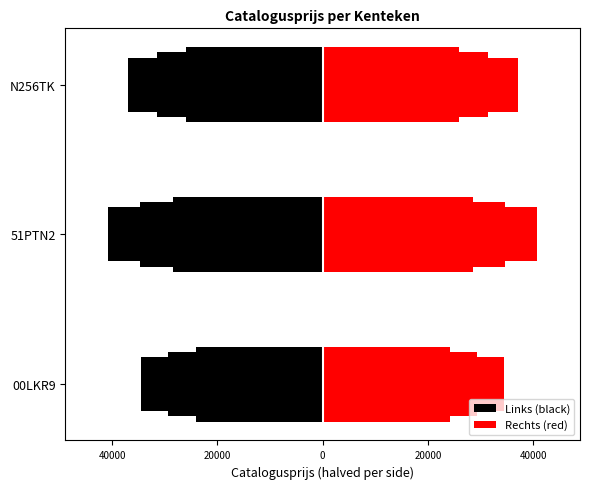

Between 00LKR9 and N256TK, which series saw the biggest shift?

Links (black)